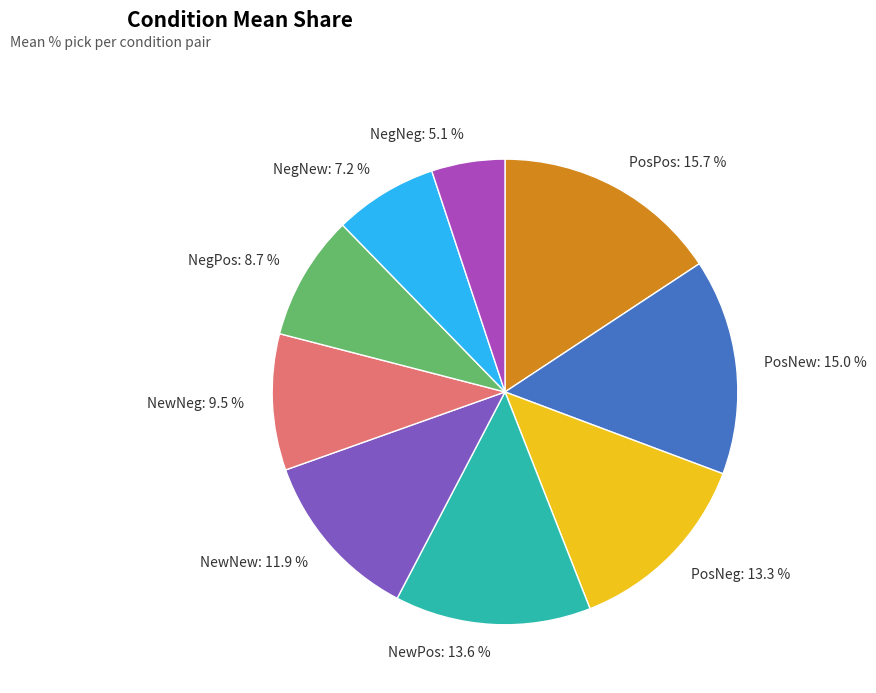

Does NewNeg account for over 50% of the chart?

No